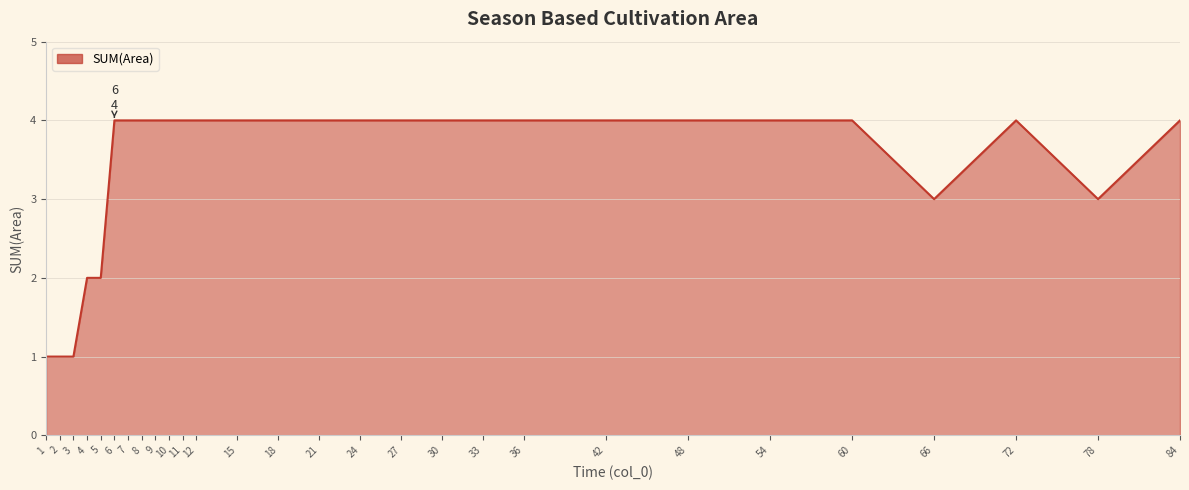

What is the greatest value displayed?

4